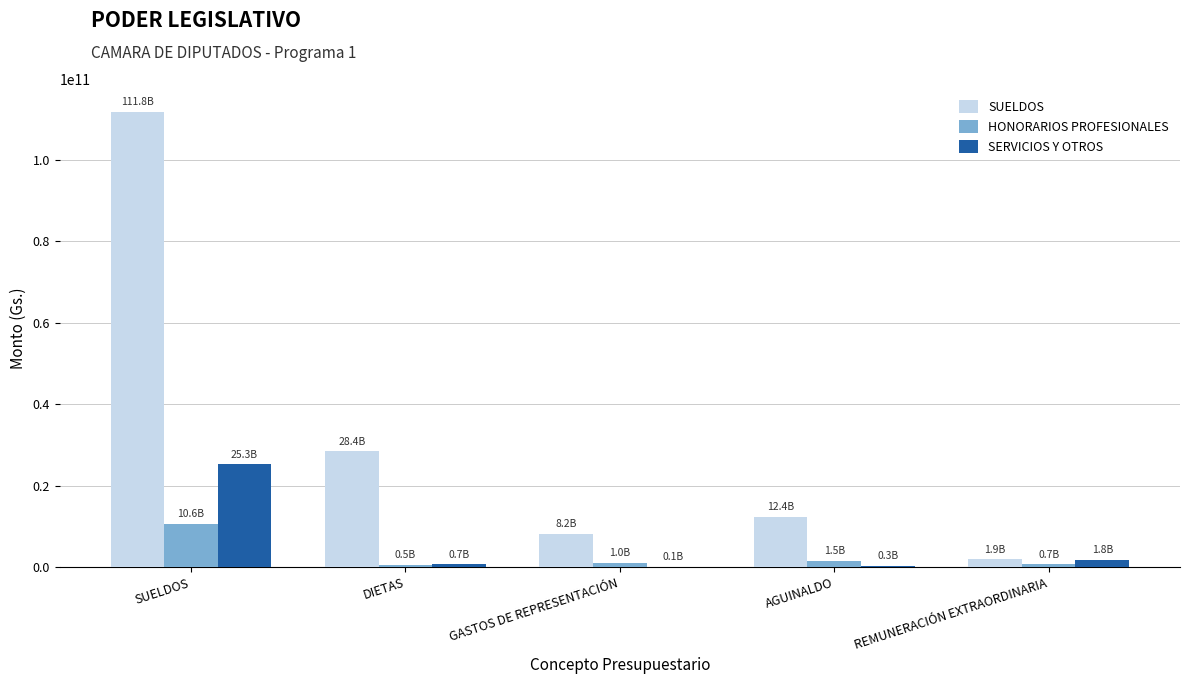

Are the bars grouped side by side (vs. stacked)?

Yes